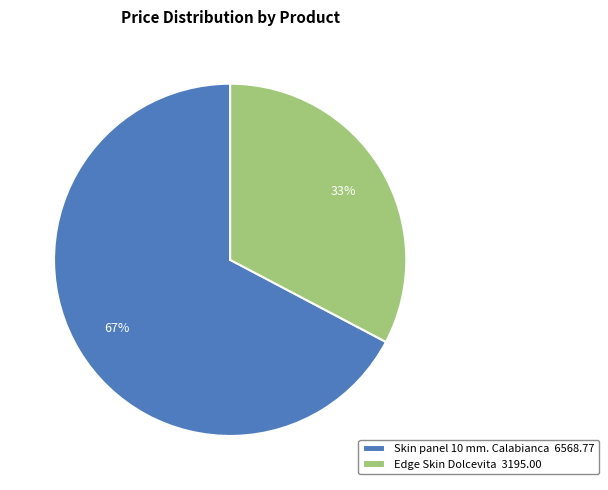

The Skin panel 10 mm. Calabianca slice represents 67% of the pie. True or false?

True